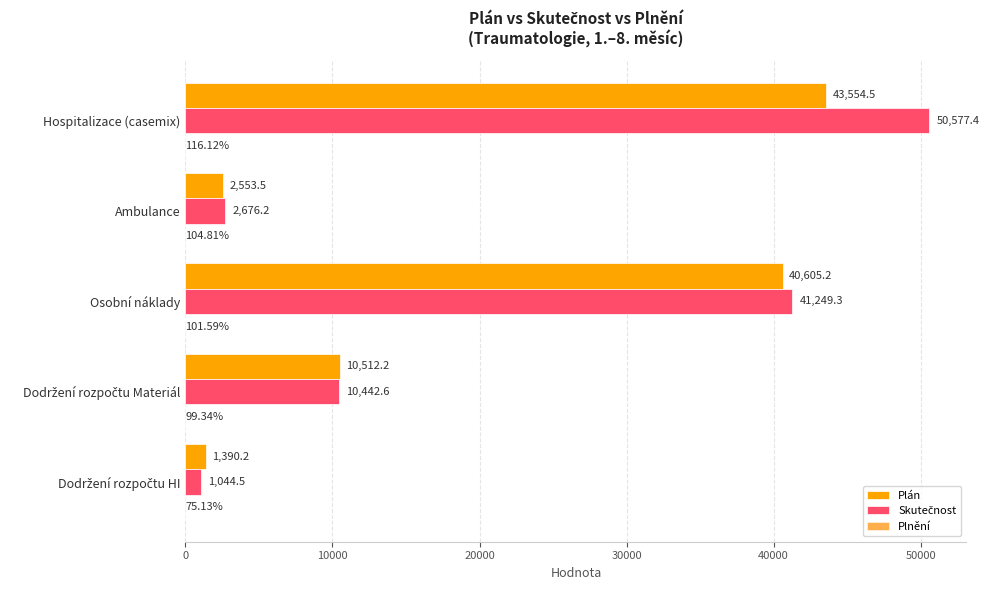

What is the average value of the Plnění series?

1.0